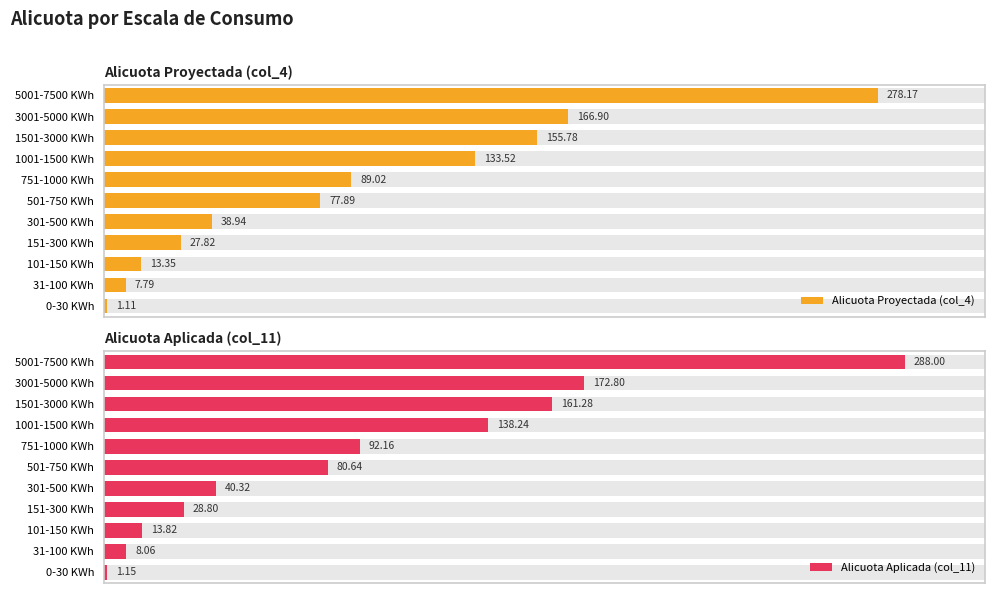

Between 1501-3000 KWh and 0-30 KWh, which is larger?

1501-3000 KWh